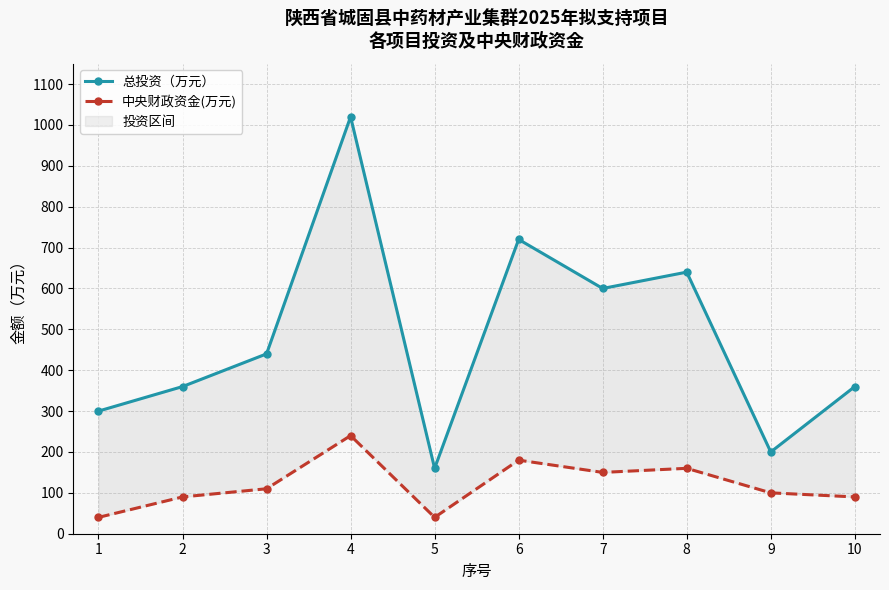

What is the difference between the 中央财政资金(万元) values at 8 and 10?

70